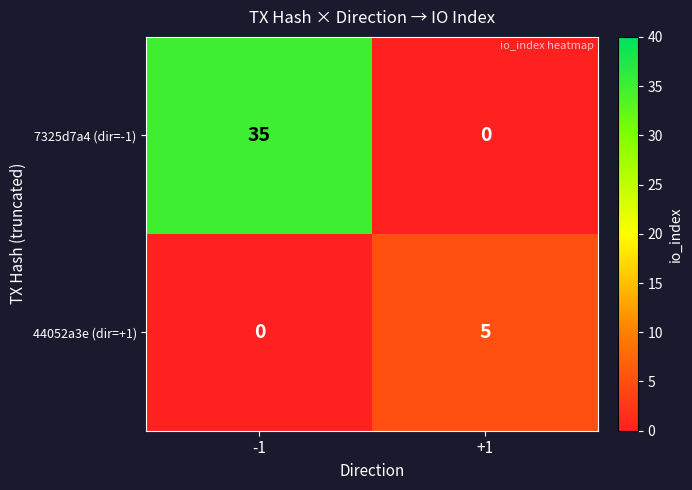

Rank the series by their maximum value, from highest to lowest.

7325d7a4 (dir=-1), 44052a3e (dir=+1)